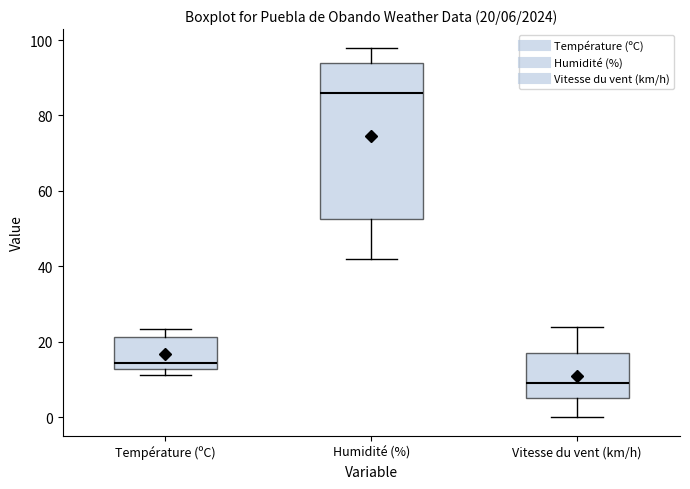

Which box's median line is the lowest?

Vitesse du vent (km/h)